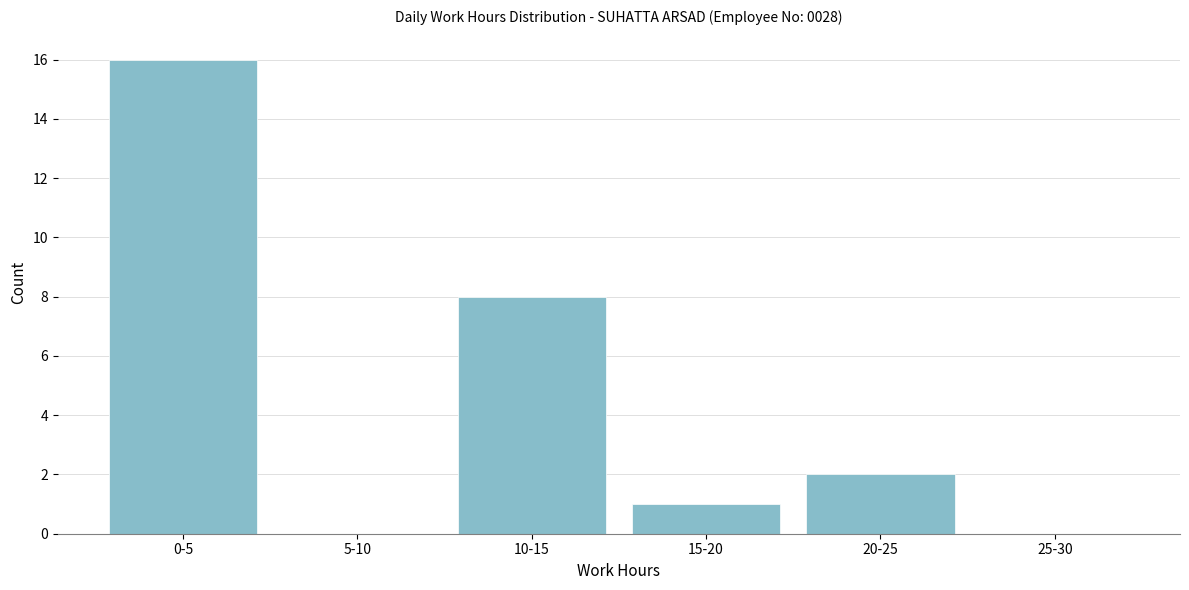

Reading right to left, list all the values displayed in this chart.

25-30=0	20-25=2	15-20=1	10-15=8	5-10=0	0-5=16